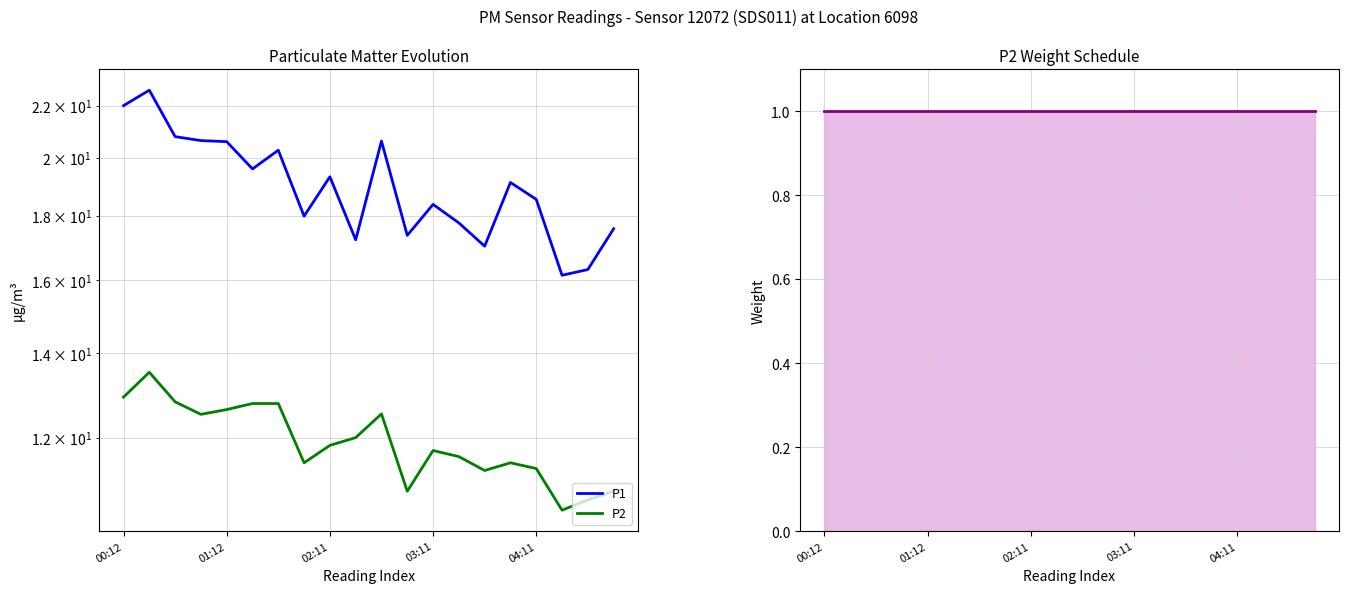

What position from the left is 18?

19